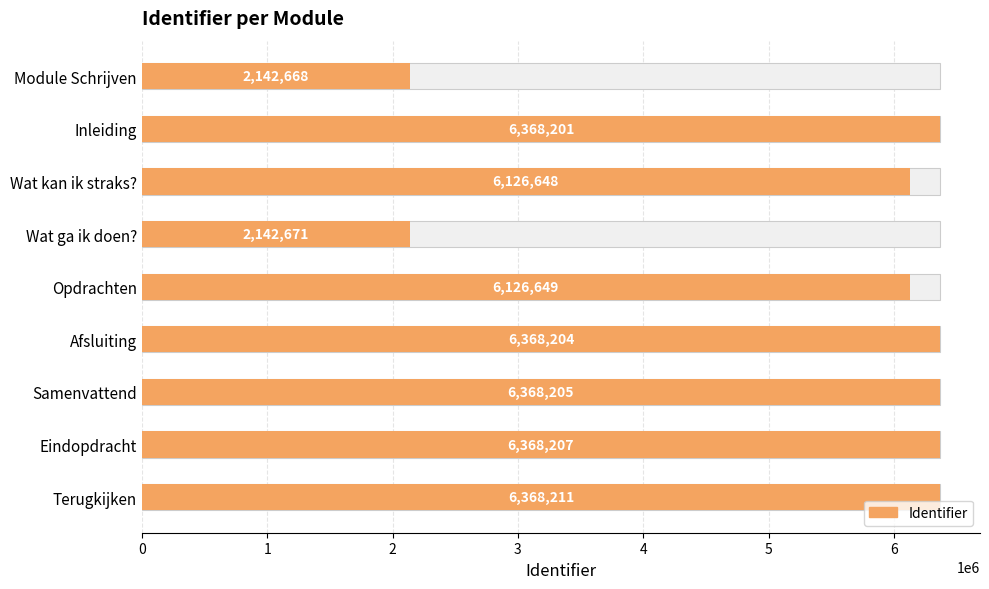

True or false: the data shows 6368205 at Samenvattend.

True